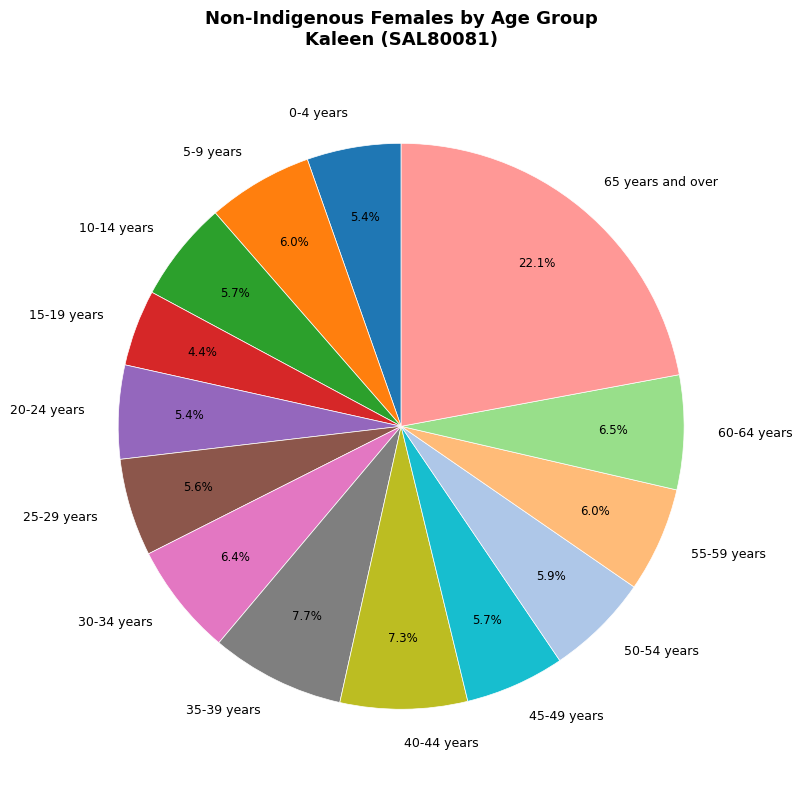

Which slice is the largest?

65 years and over